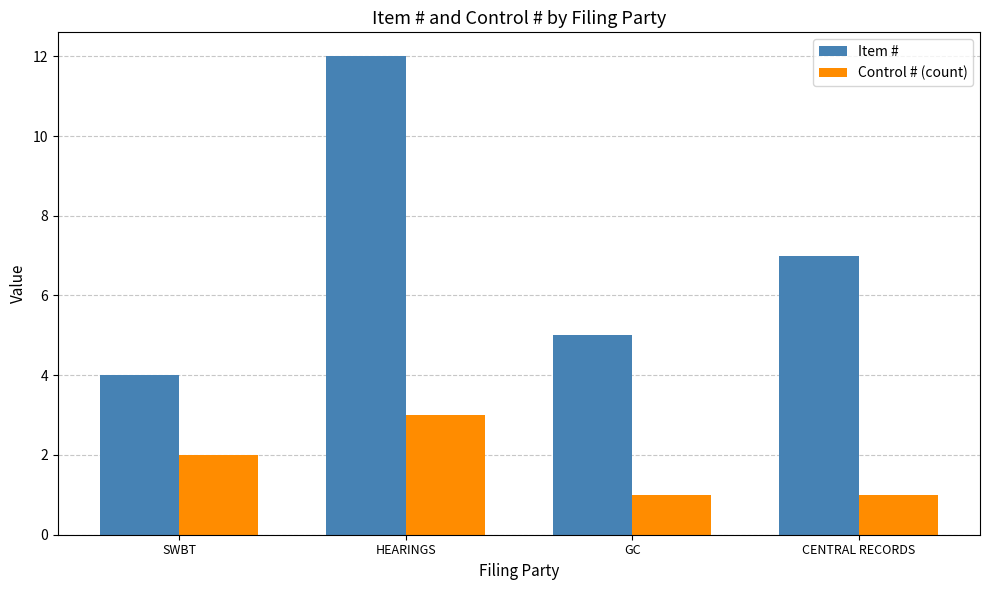

What is the value of the Item # bar at the 2nd from the left?

12